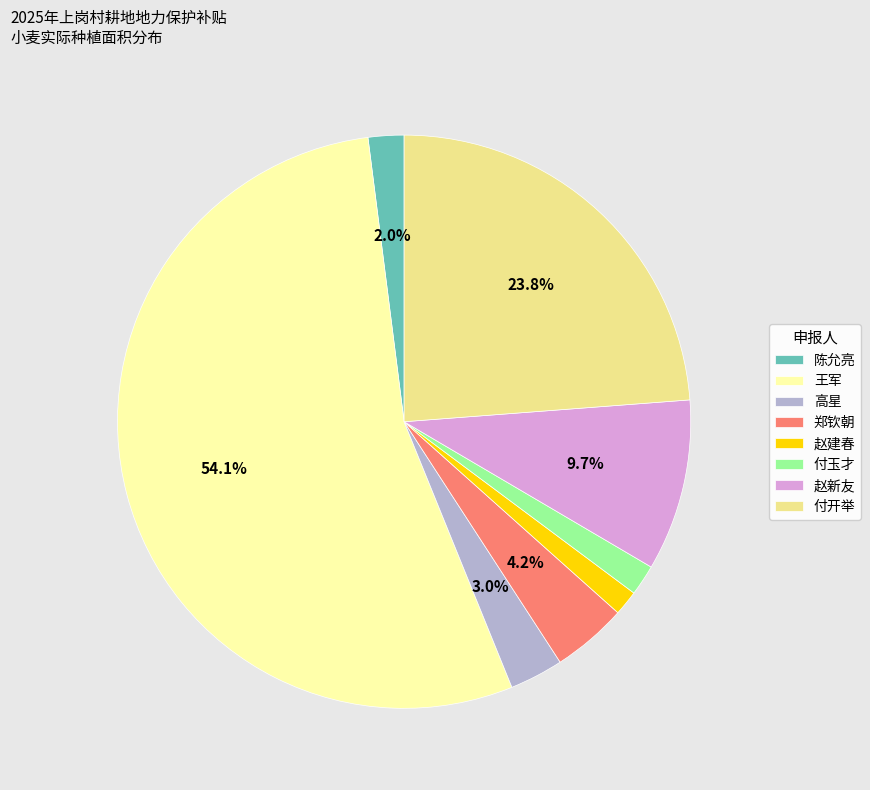

Which category has the biggest portion of the pie?

王军